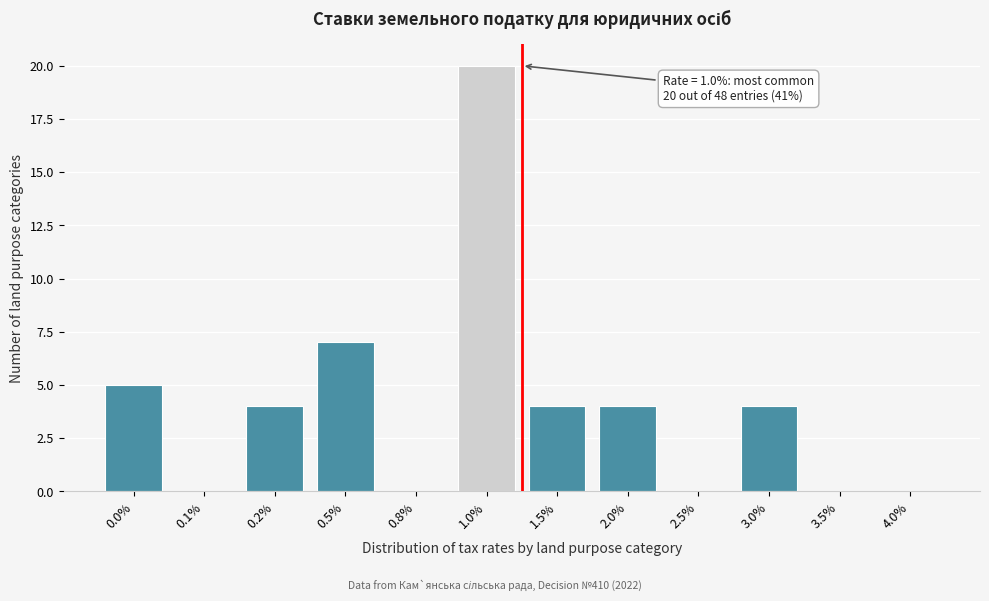

Reading left to right, extract all data points from this chart.

0.0%=5	0.1%=0	0.2%=4	0.5%=7	0.8%=0	1.0%=20	1.5%=4	2.0%=4	2.5%=0	3.0%=4	3.5%=0	4.0%=0